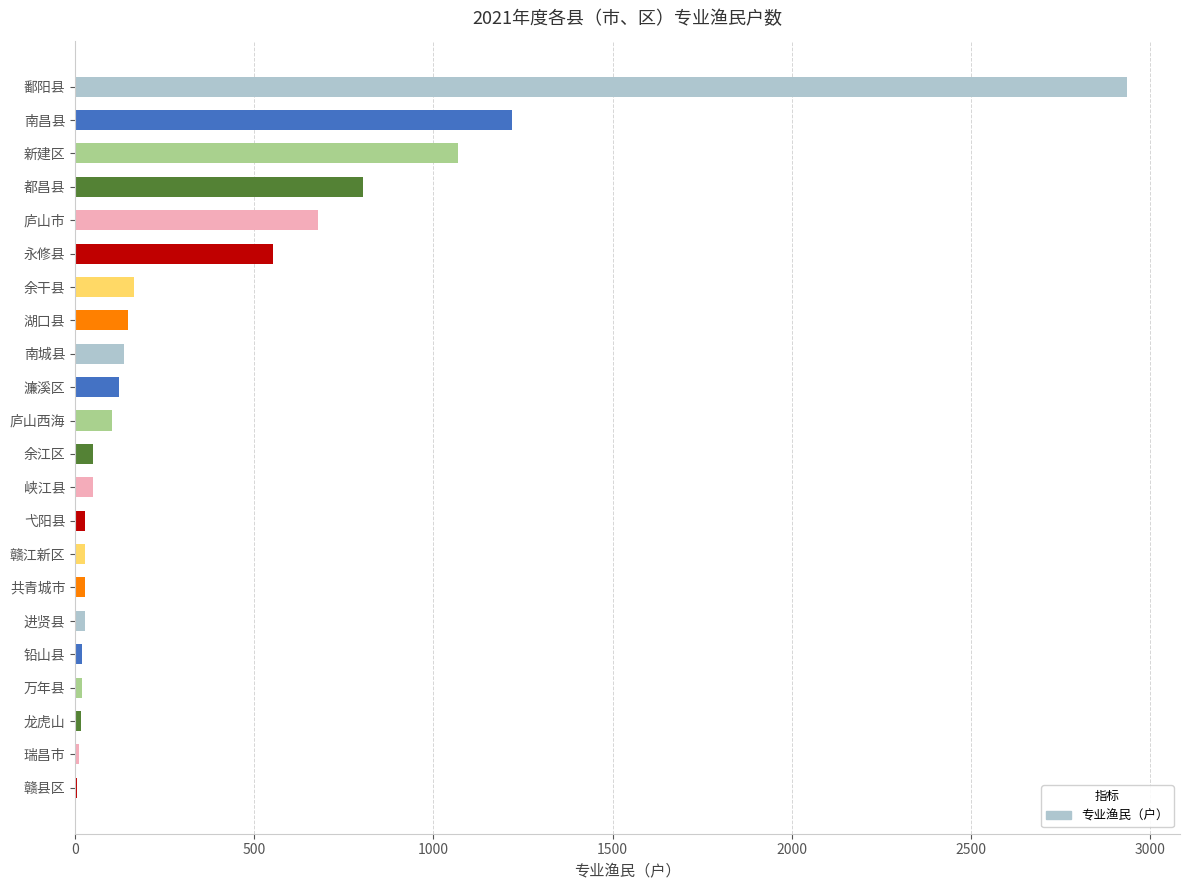

Which has a higher value, 瑞昌市 or 南城县?

南城县